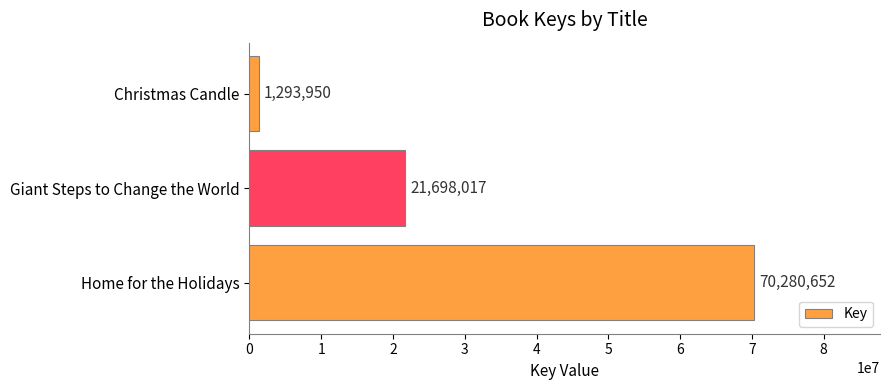

What is the average value?

31090873